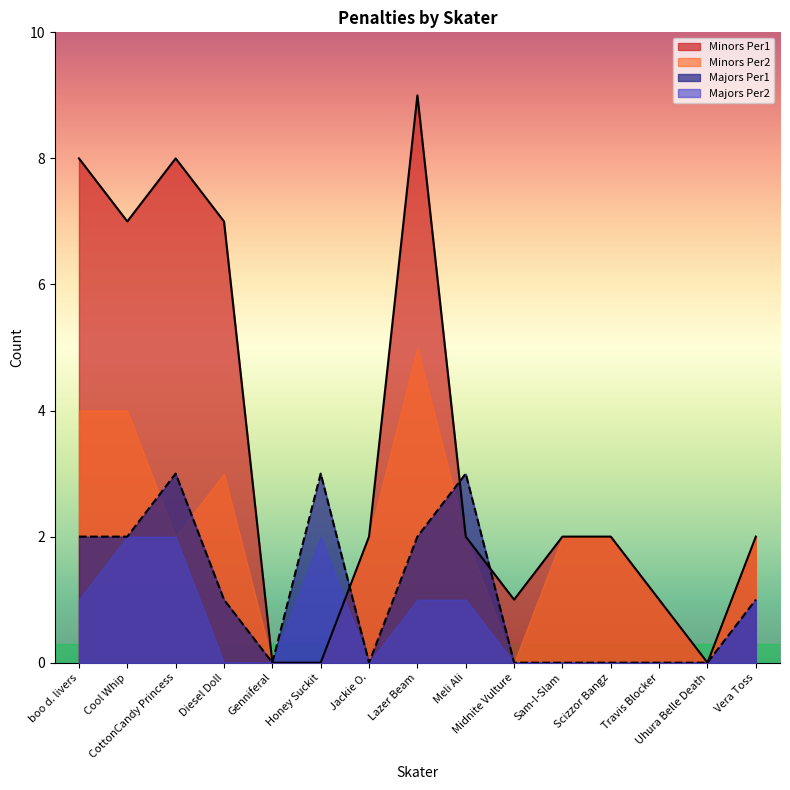

Which series has the largest total across all categories?

Minors Per1